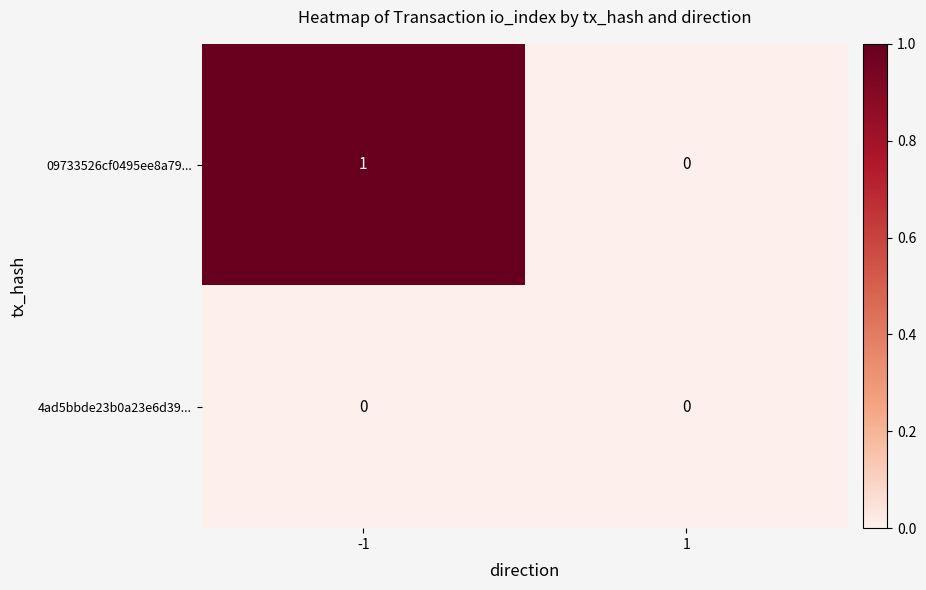

List the series in order of their peak value, highest first.

09733526cf0495ee8a79..., 4ad5bbde23b0a23e6d39...